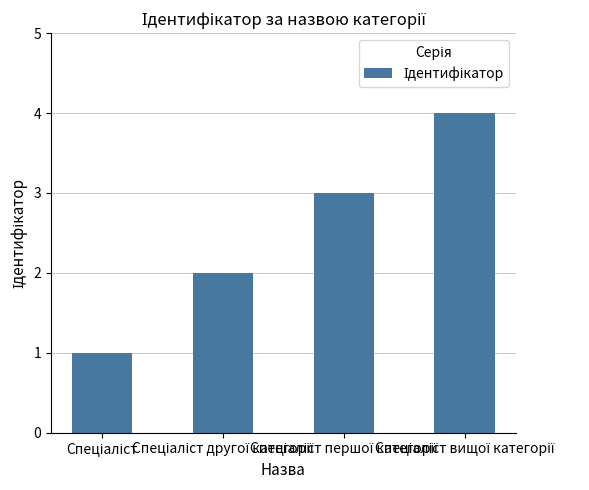

How many bars are there in total?

4